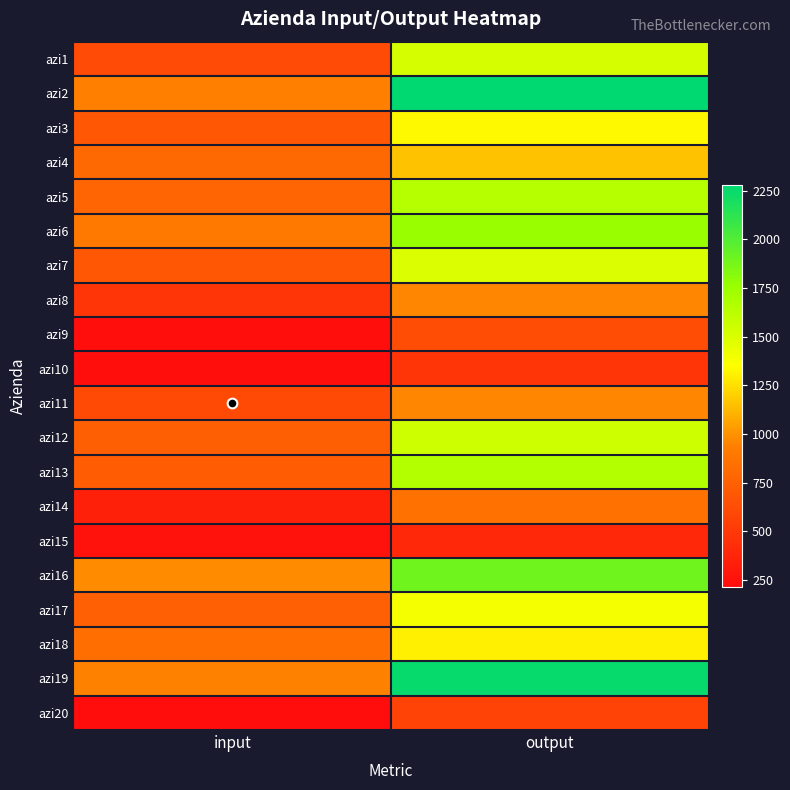

Reading right to left, extract all data points from this chart.

azi1: output=1514.1	input=617.0
azi2: output=2279.2	input=933.0
azi3: output=1334.7	input=686.0
azi4: output=1151.0	input=798.0
azi5: output=1642.6	input=772.0
azi6: output=1757.5	input=898.0
azi7: output=1496.8	input=689.0
azi8: output=956.9	input=475.0
azi9: output=625.3	input=231.0
azi10: output=475.2	input=224.0
azi11: output=962.7	input=603.0
azi12: output=1548.6	input=733.0
azi13: output=1653.8	input=716.0
azi14: output=850.2	input=343.0
azi15: output=397.7	input=254.0
azi16: output=1898.3	input=973.0
azi17: output=1384.6	input=741.0
azi18: output=1302.7	input=831.0
azi19: output=2253.9	input=941.0
azi20: output=555.2	input=215.0